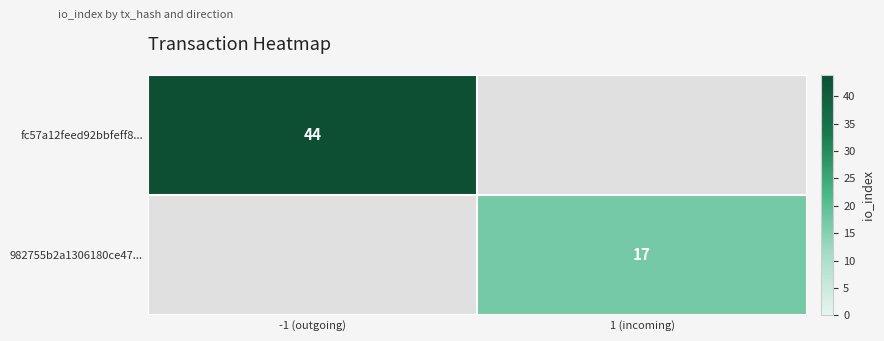

At how many categories does at least one series exceed 24?

1